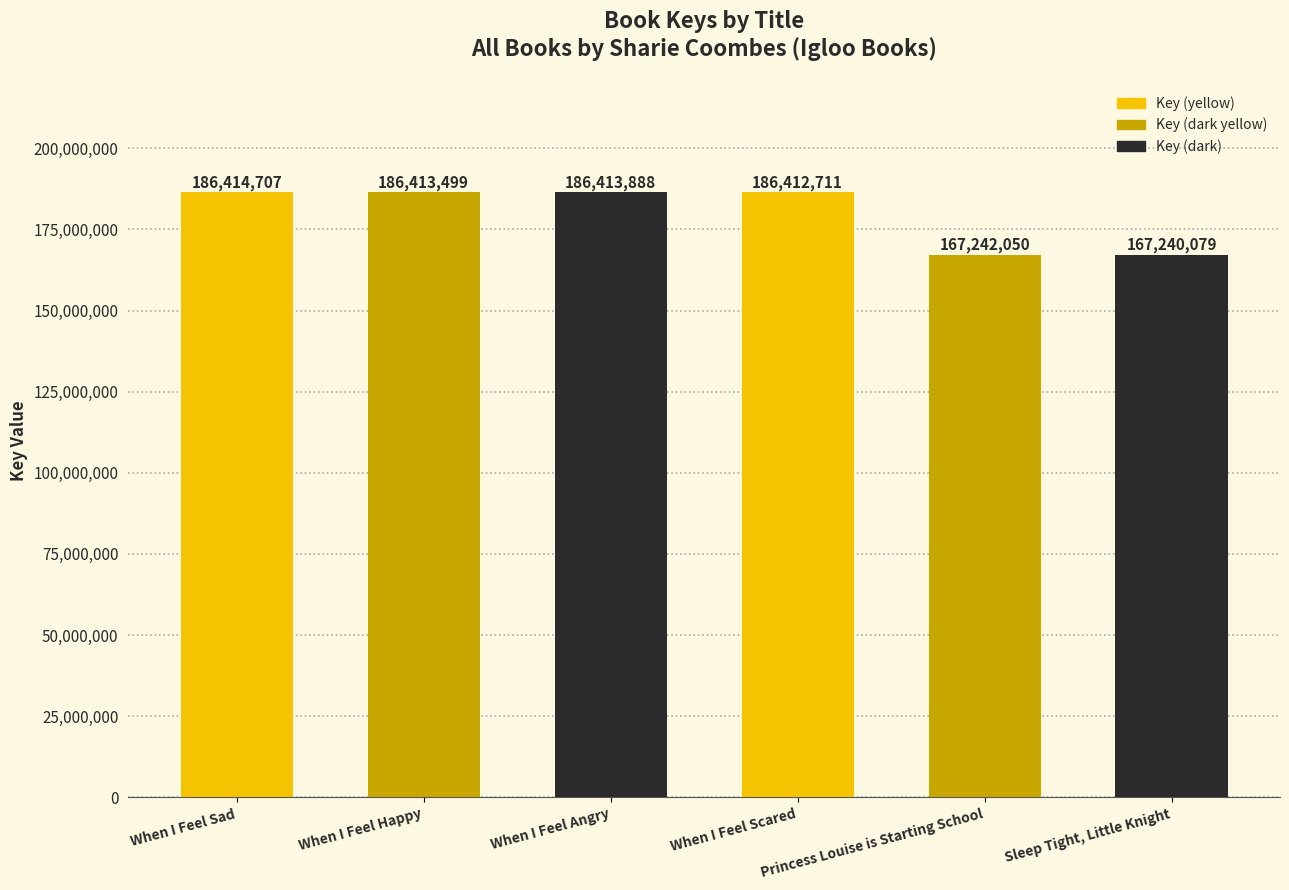

At which category does the chart reach its minimum across all series?

Sleep Tight, Little Knight